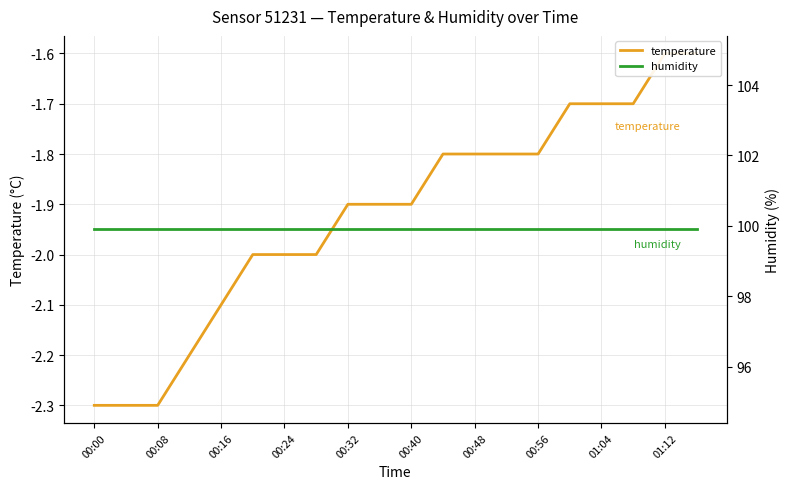

Count the temperature values in the range -2 to -1.

15